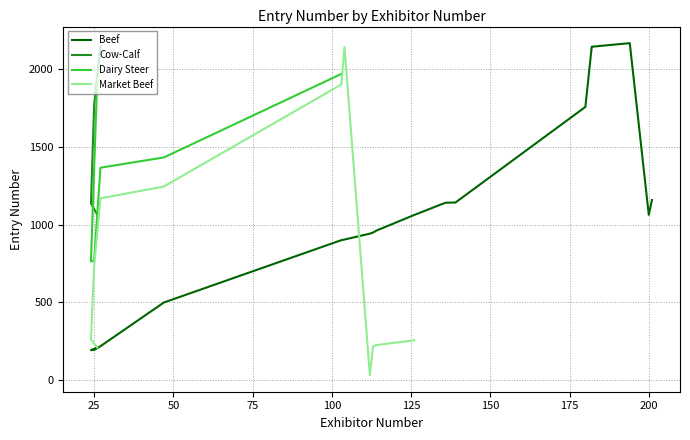

What is the greatest value displayed?

2167.0